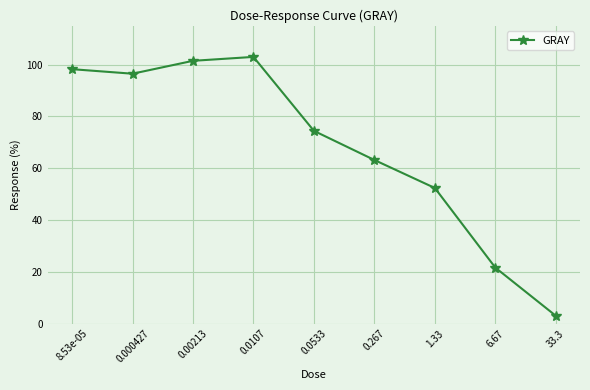

What is the greatest value displayed?

103.0